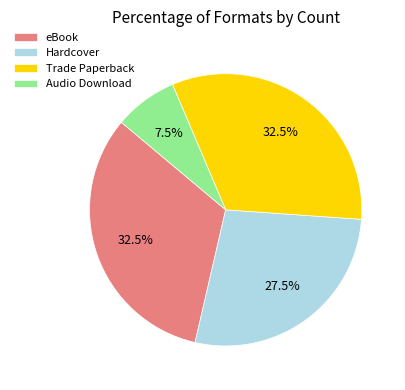

What is the smallest slice in the pie chart?

Audio Download